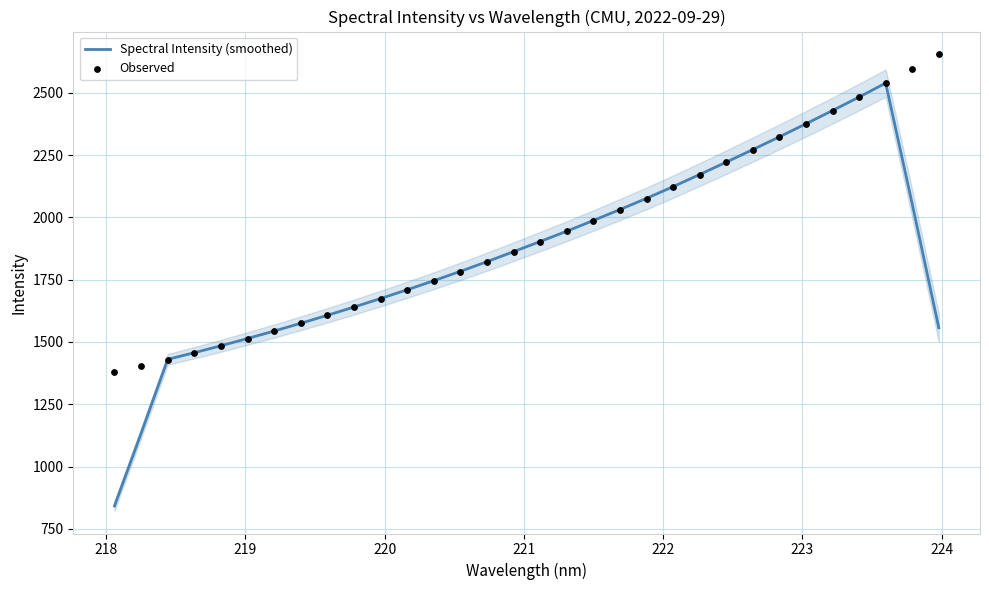

What is the maximum value for Spectral Intensity (smoothed)?

2538.6